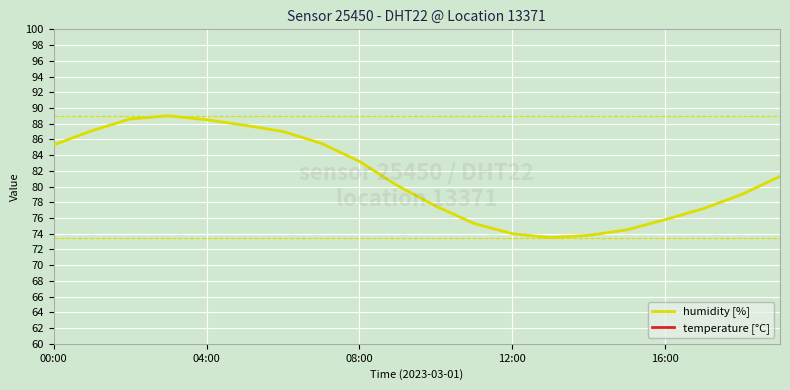

The value of humidity [%] at 11 is 103.3. True or false?

False